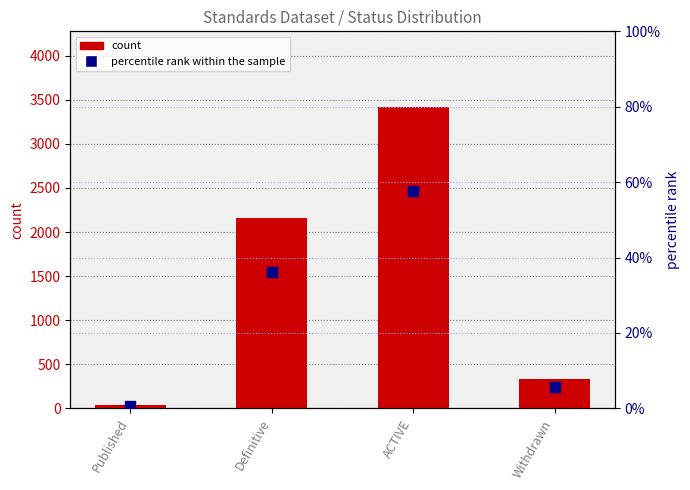

What is the total value across all series at Published?

34.6